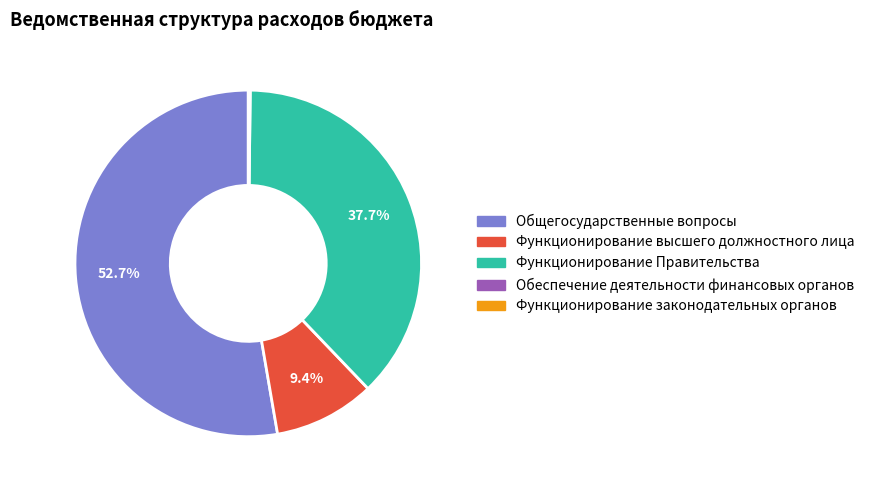

Is it true that Функционирование высшего должностного лица is 9% of the pie?

True